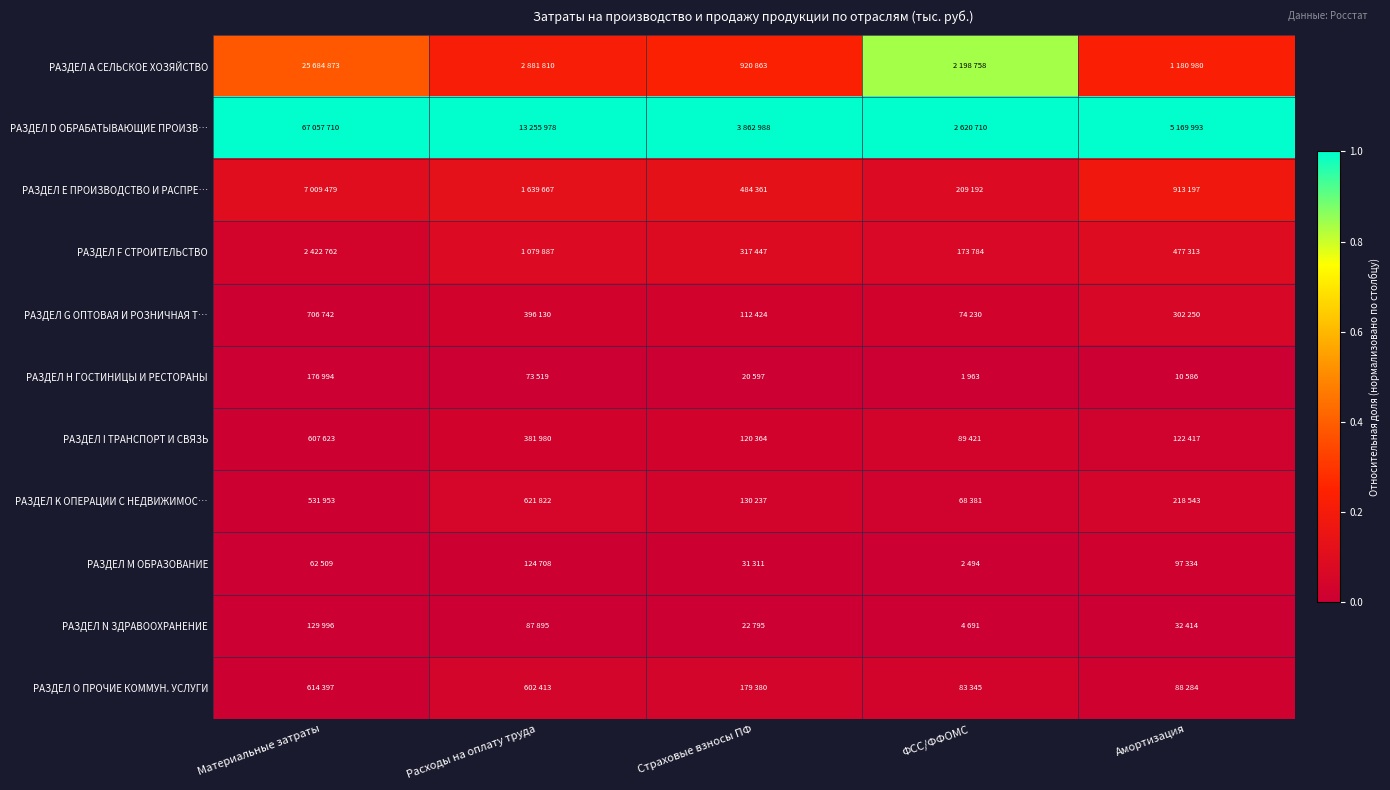

How many data points does each series have?

5